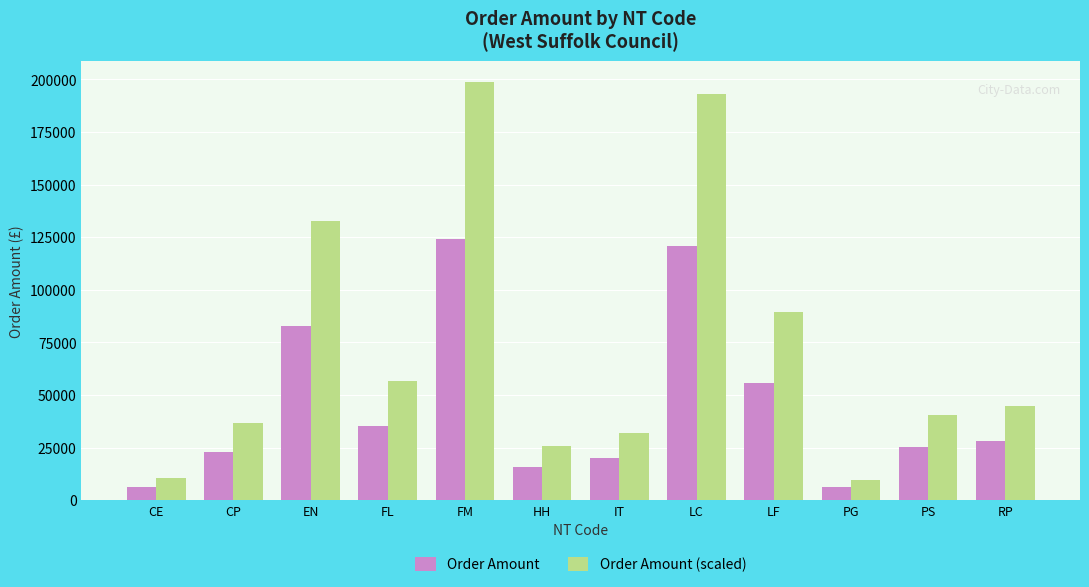

How many values in the Order Amount series exceed 28048?

6